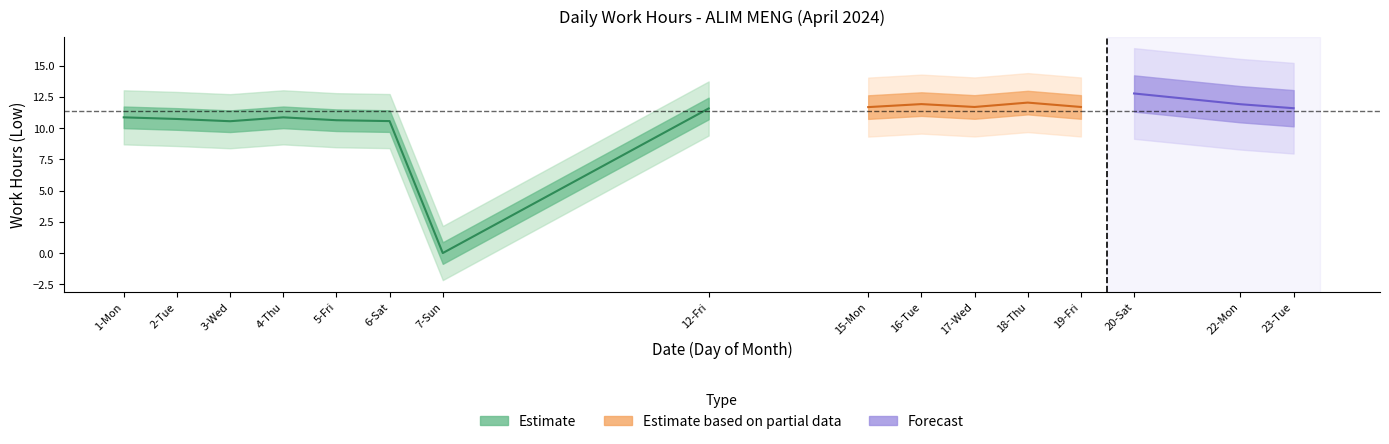

The value at 23 is 11.6. True or false?

True